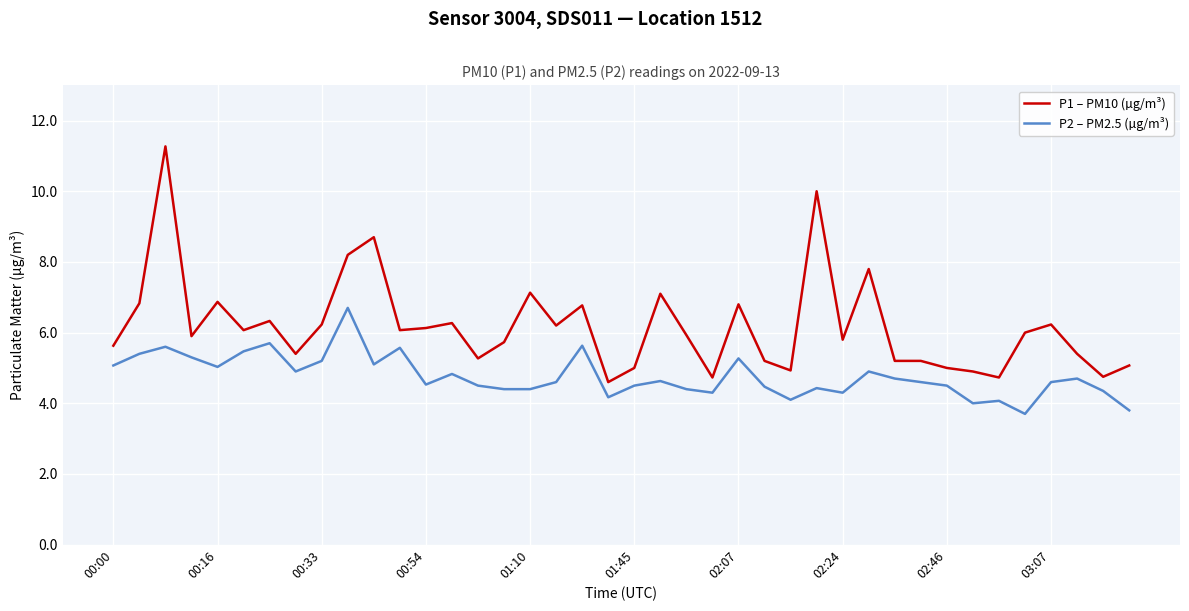

What is the difference between the maximum and minimum values in the P1 – PM10 (µg/m³) series?

6.7